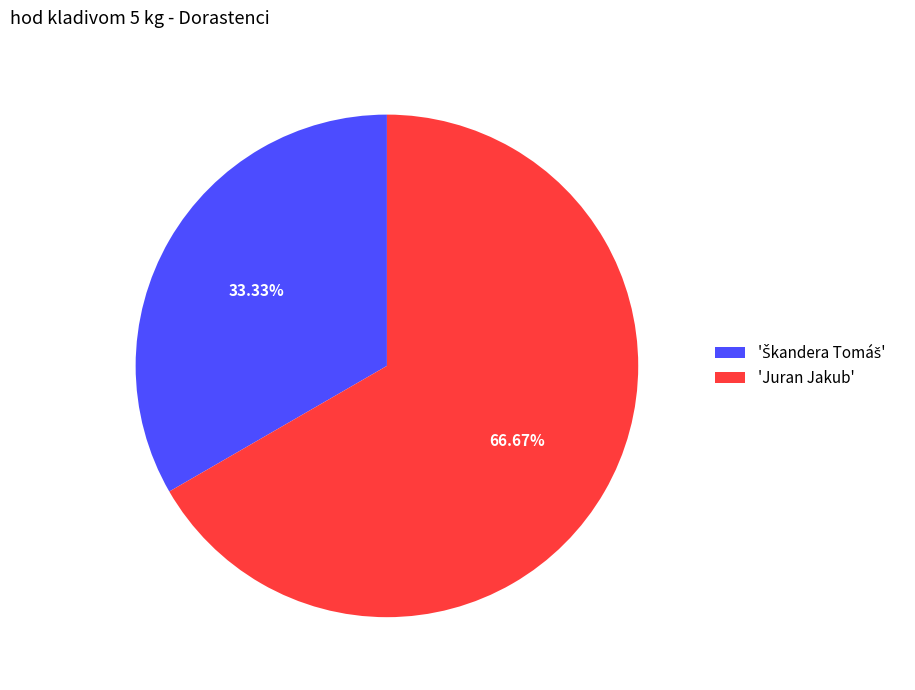

Does 'Juran Jakub' represent more than half of the total?

Yes